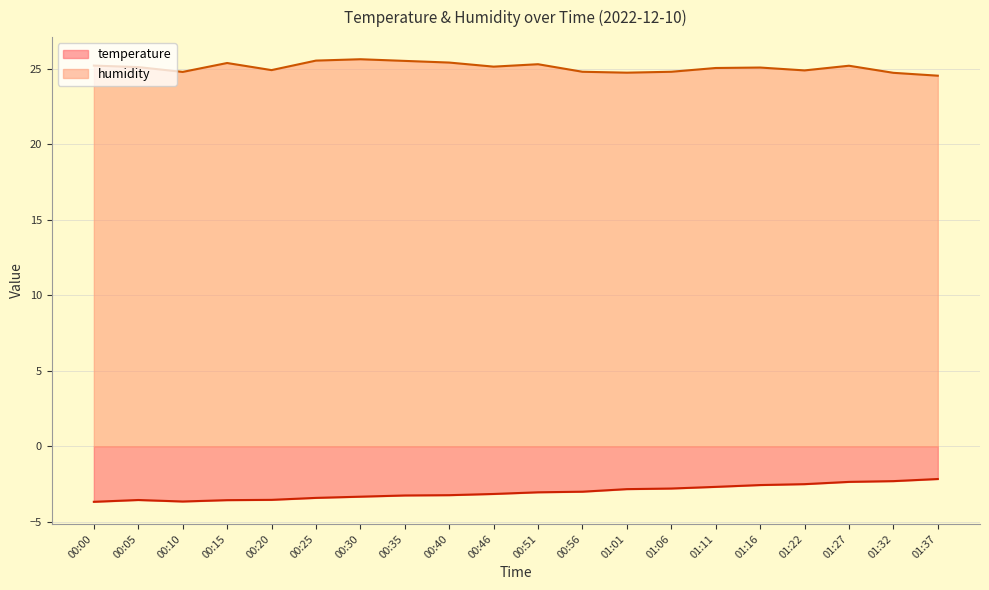

True or false: humidity has a value of 12.1 at 00:00.

False